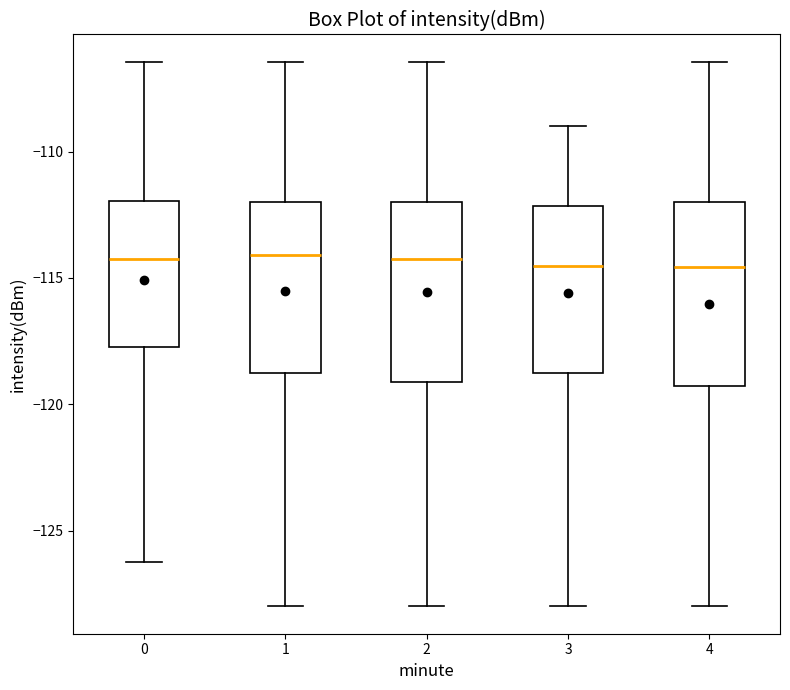

Where is the upper edge of the box at x = 4 on the y-axis? The values are not printed on the chart, so give them approximately, as read against the axis.

-112.0